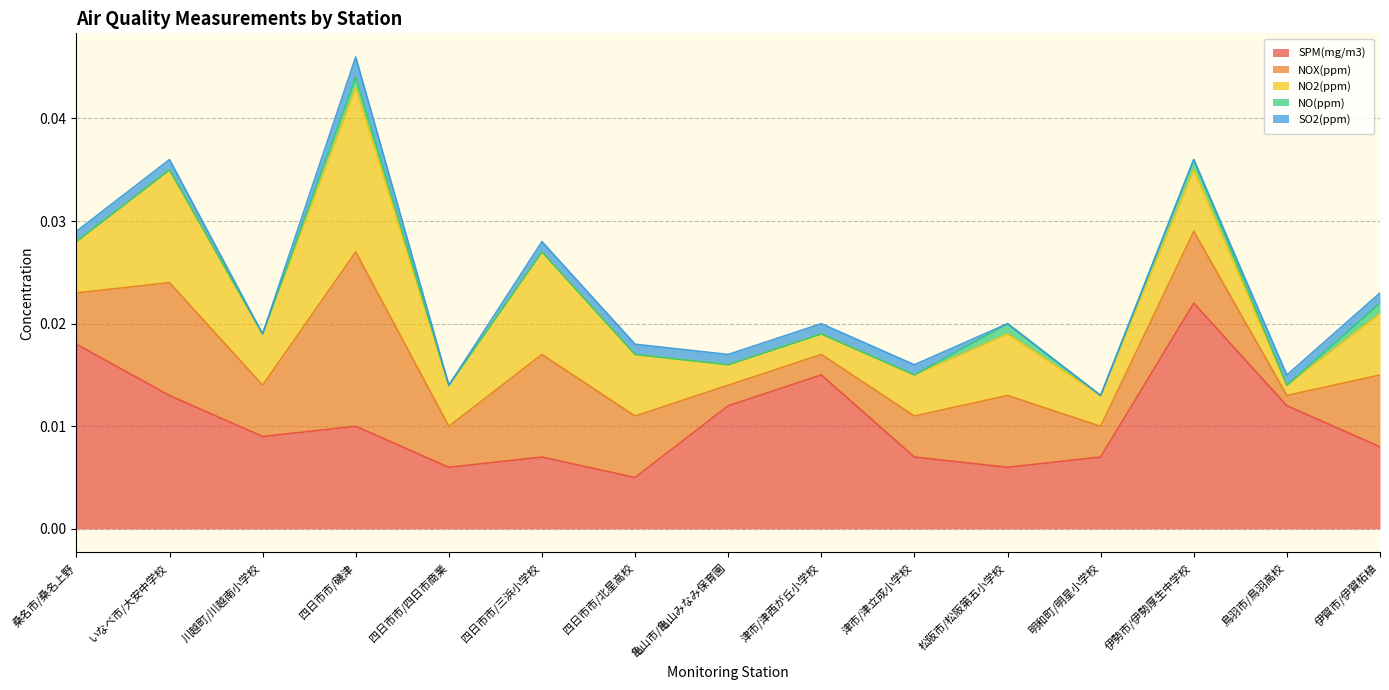

Which series changed the most between いなべ市/大安中学校 and 松阪市/松阪第五小学校?

SPM(mg/m3)